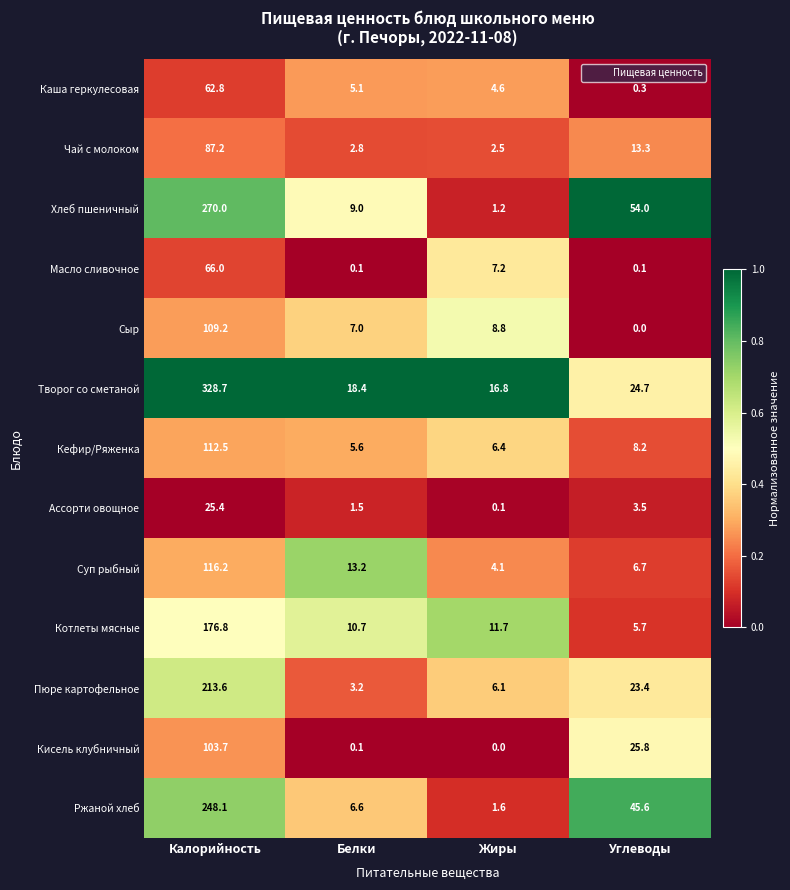

At which category is the sum across all series the highest?

Калорийность